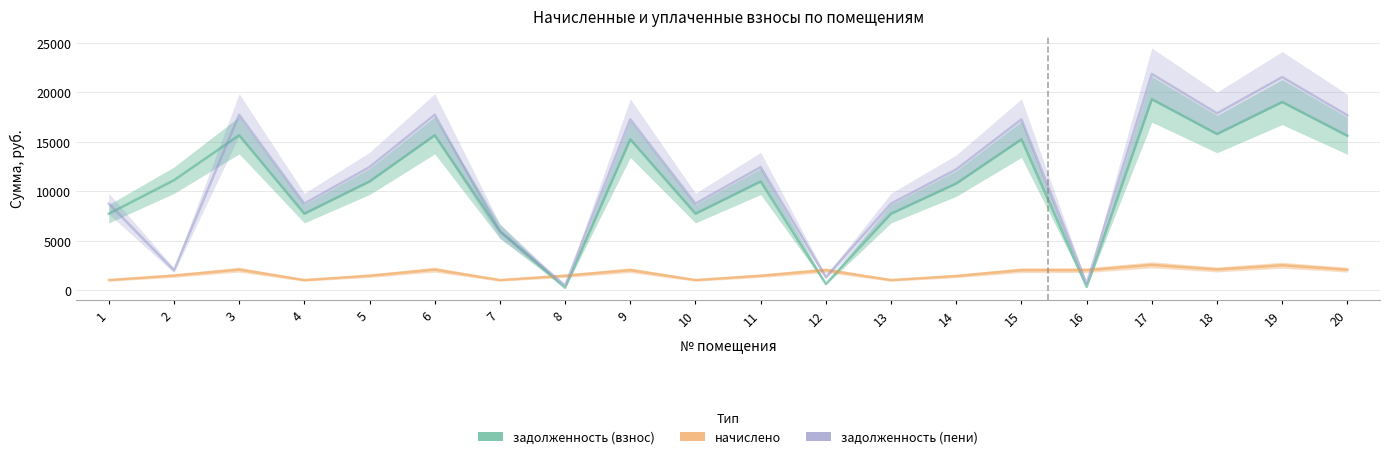

How many lines are shown in the chart?

3